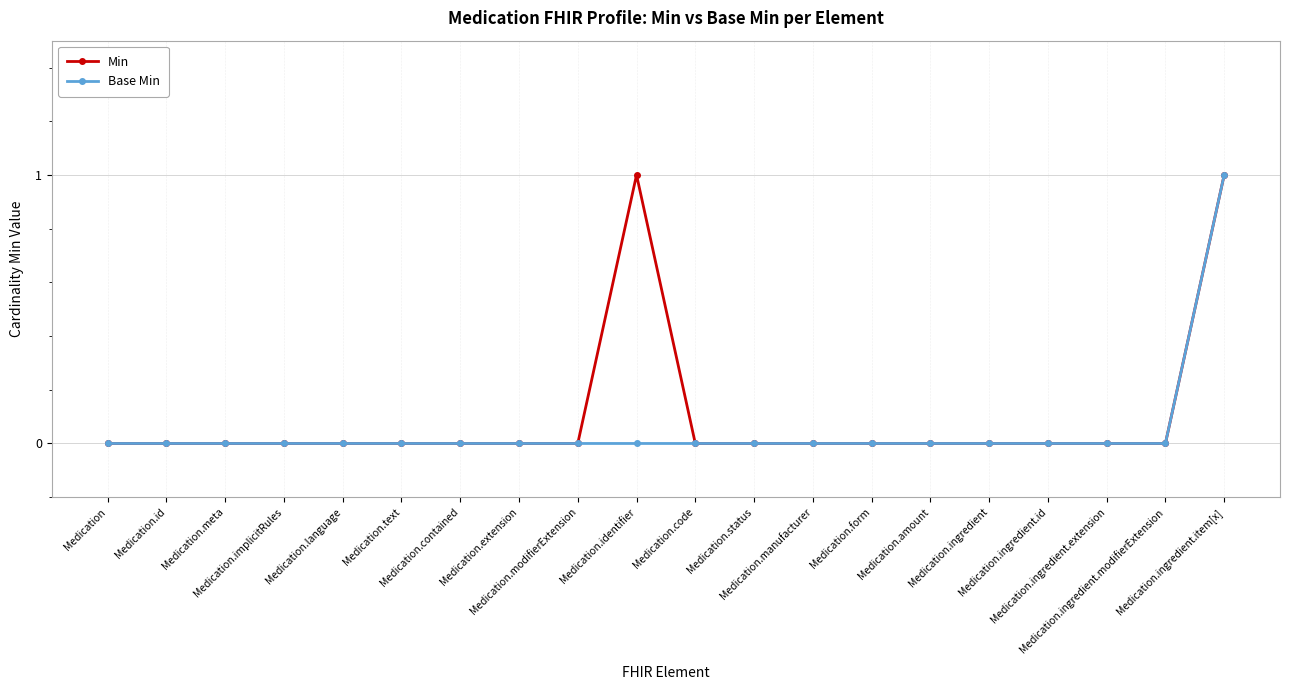

Reading right to left, transcribe all the data shown in this chart.

Min: Medication.ingredient.item[x]=1	Medication.ingredient.modifierExtension=0	Medication.ingredient.extension=0	Medication.ingredient.id=0	Medication.ingredient=0	Medication.amount=0	Medication.form=0	Medication.manufacturer=0	Medication.status=0	Medication.code=0	Medication.identifier=1	Medication.modifierExtension=0	Medication.extension=0	Medication.contained=0	Medication.text=0	Medication.language=0	Medication.implicitRules=0	Medication.meta=0	Medication.id=0	Medication=0
Base Min: Medication.ingredient.item[x]=1	Medication.ingredient.modifierExtension=0	Medication.ingredient.extension=0	Medication.ingredient.id=0	Medication.ingredient=0	Medication.amount=0	Medication.form=0	Medication.manufacturer=0	Medication.status=0	Medication.code=0	Medication.identifier=0	Medication.modifierExtension=0	Medication.extension=0	Medication.contained=0	Medication.text=0	Medication.language=0	Medication.implicitRules=0	Medication.meta=0	Medication.id=0	Medication=0